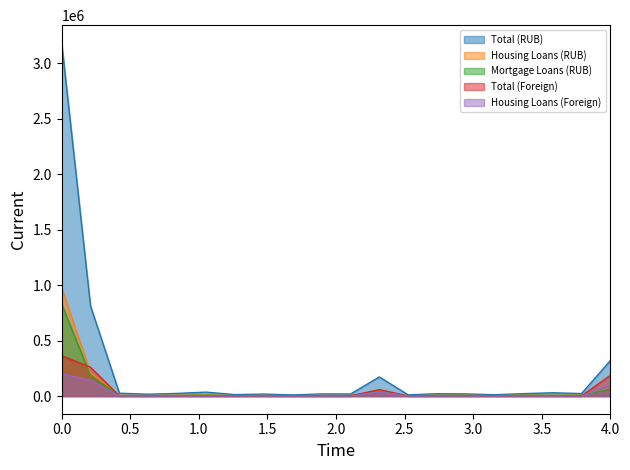

Reading right to left, list all the values displayed in this chart.

Total (RUB): 320119	22542	29621	21982	11984	19390	21283	10634	172351	18381	19277	10269	17902	13155	35458	23923	16642	25736	810649	3183129
Housing Loans (RUB): 70612	6820	7523	7670	2663	6894	6229	2722	49643	4988	5471	2216	5435	3055	10732	7027	4641	6910	211251	976742
Mortgage Loans (RUB): 63984	5951	6729	7493	1695	5864	5678	1805	46610	4056	3249	1843	4699	2658	8427	4862	3424	4475	183502	828811
Total (Foreign): 187211	823	1511	1382	460	1411	1169	455	58067	559	552	256	1257	614	1134	1049	502	874	259286	363770
Housing Loans (Foreign): 96120	503	922	935	335	525	473	277	37405	400	416	174	928	450	709	771	357	632	142332	200376